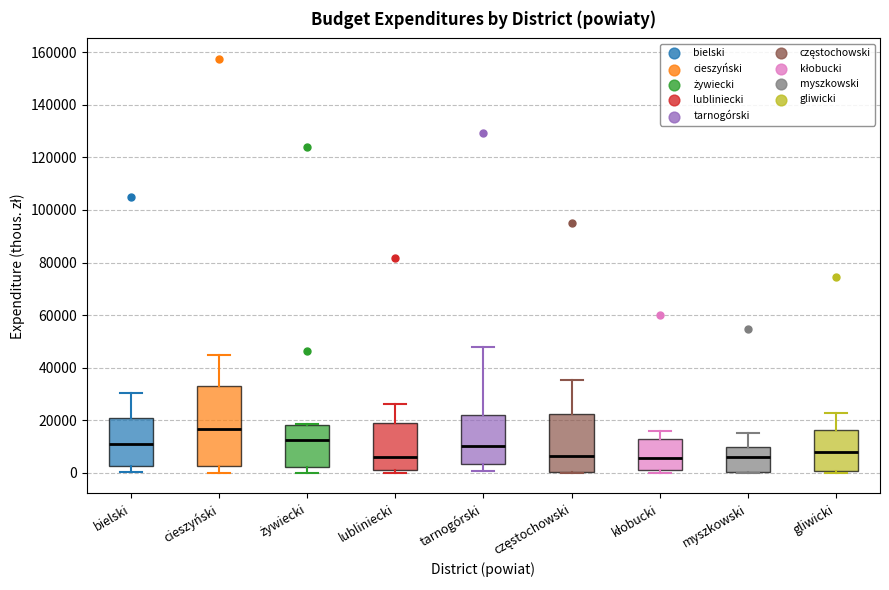

Which box is the tallest, from its lower edge to its upper edge?

cieszyński